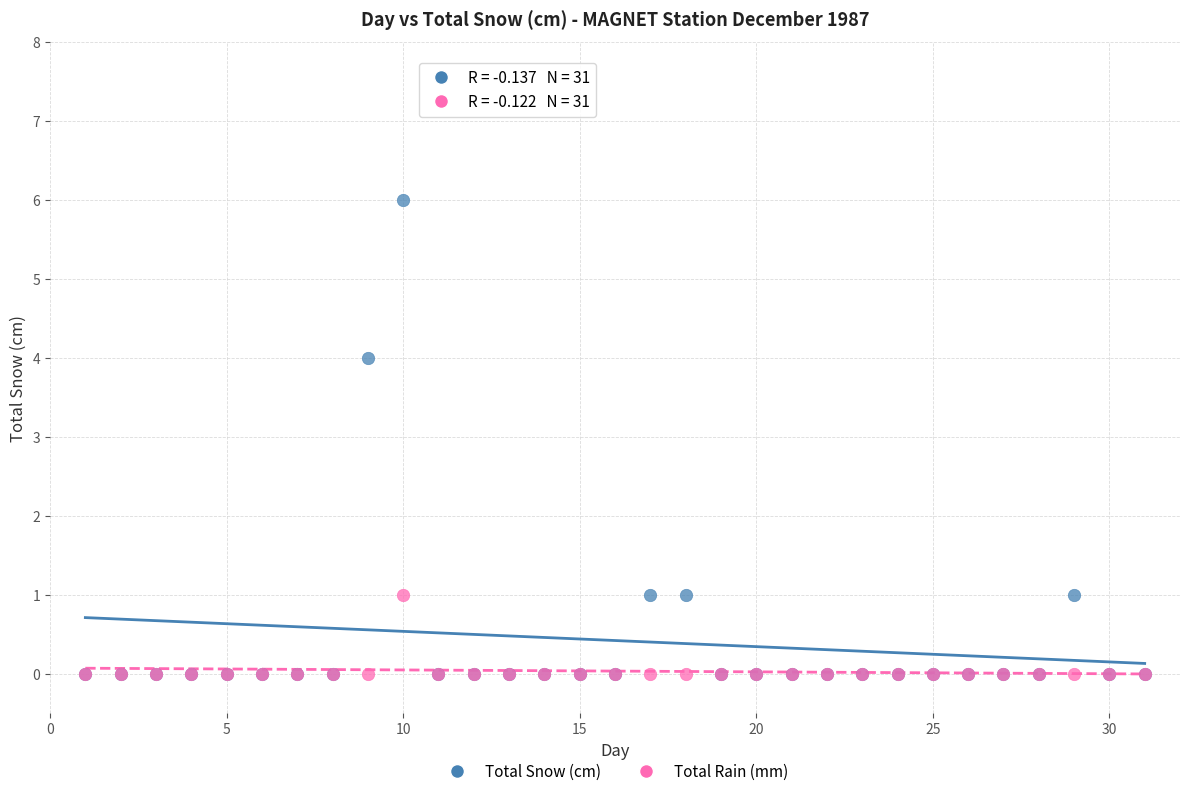

Across all series, what Y value is closest to 3?

4